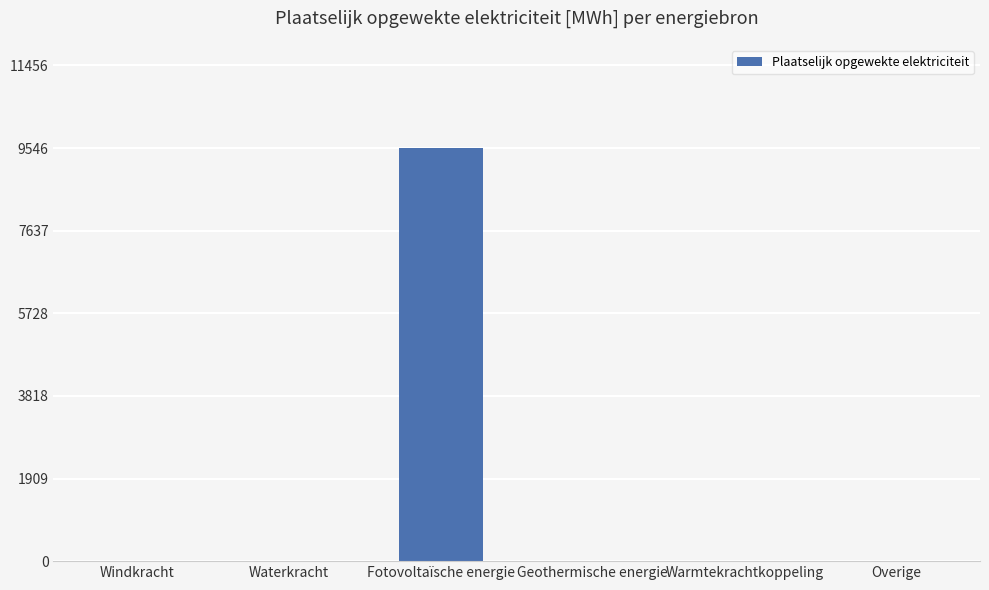

What is the average value?

1591.1